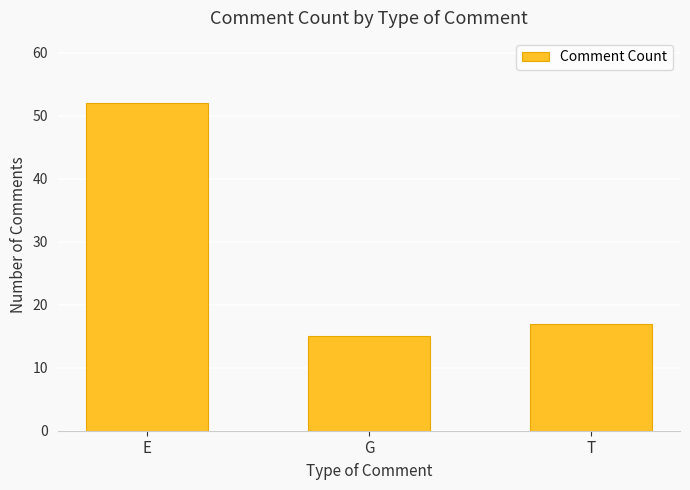

What position from the left is T?

3